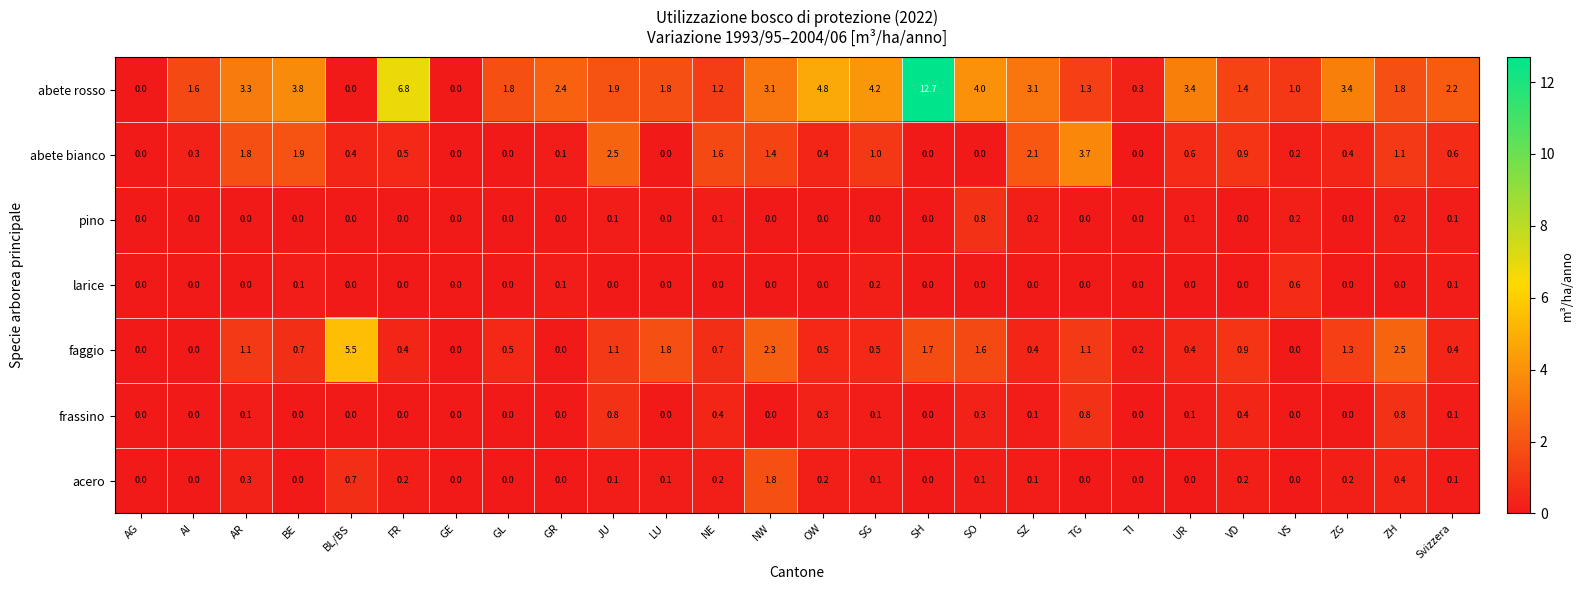

Which series has the largest total across all categories?

abete rosso